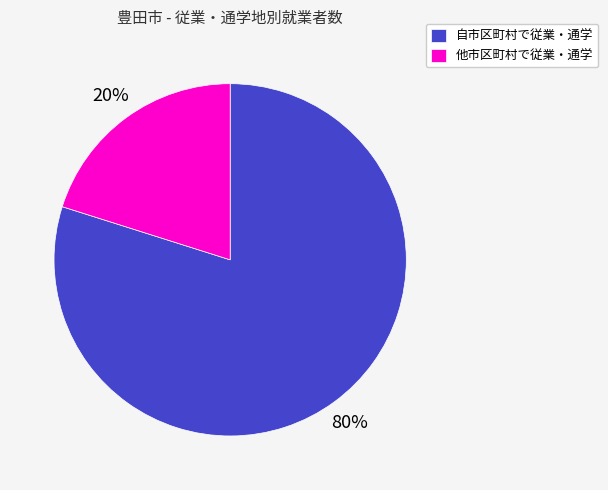

Approximately how many times larger is the value at 自市区町村で従業・通学 compared to 他市区町村で従業・通学?

4.0